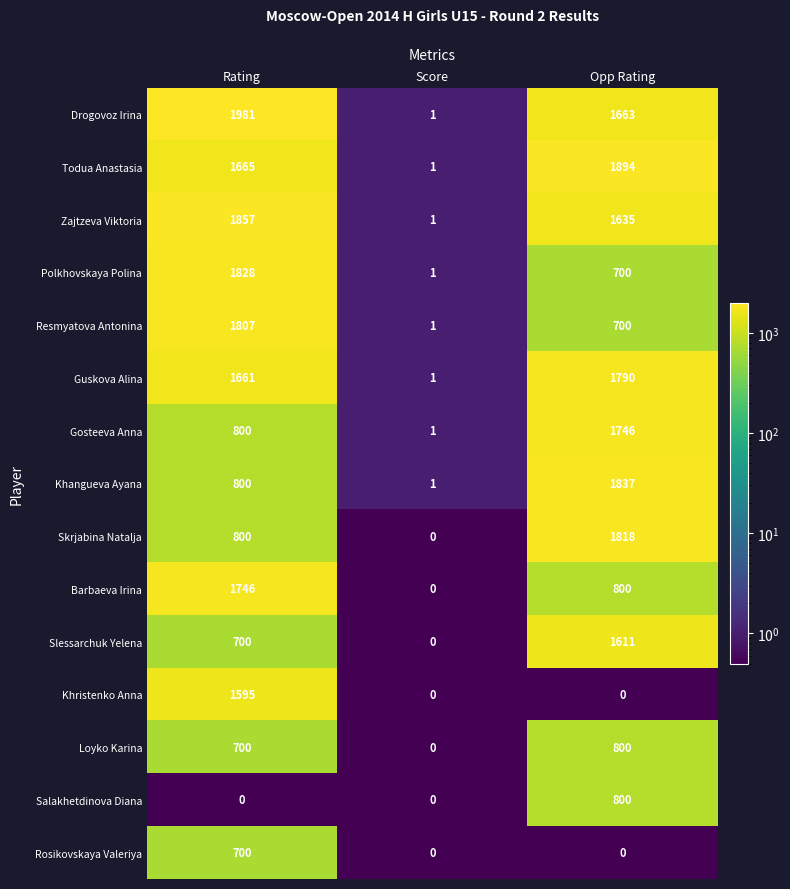

True or false: Todua Anastasia has a value of 1894 at Opp Rating.

True